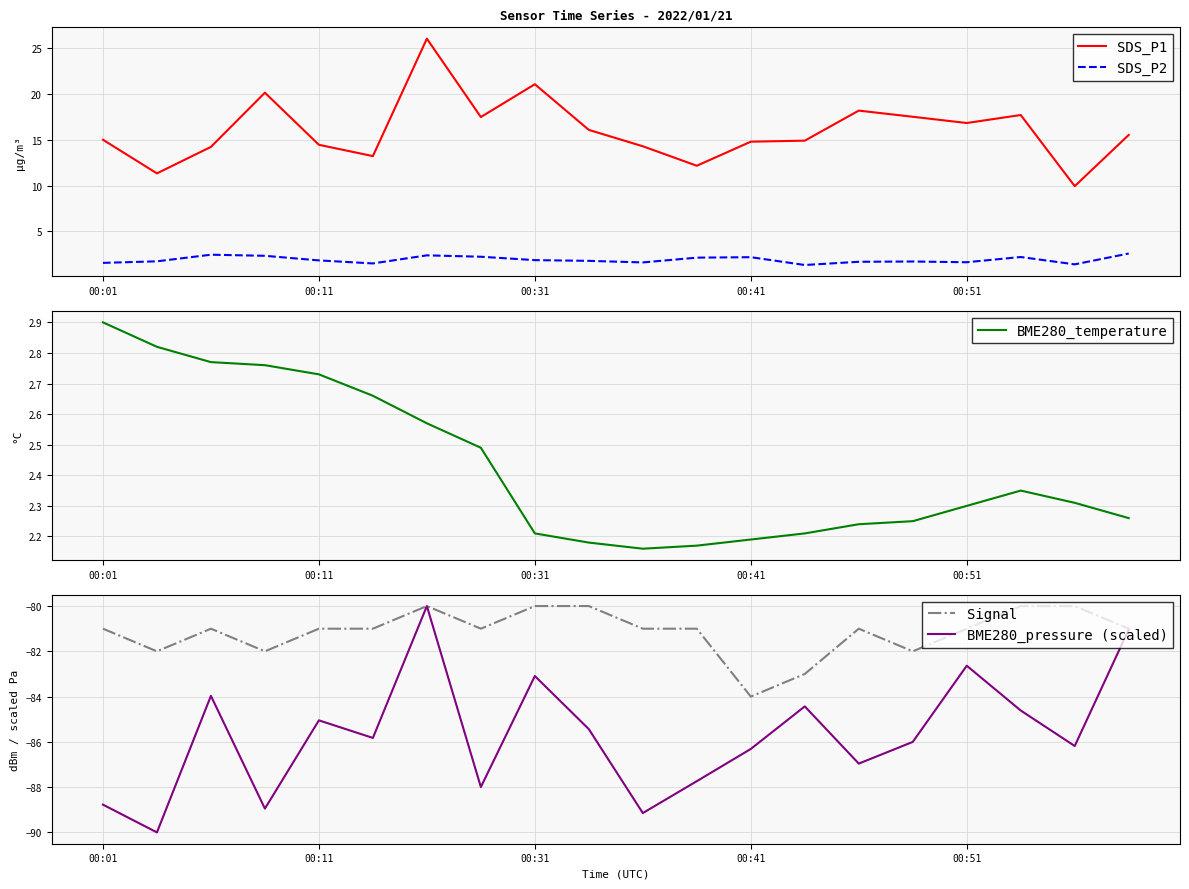

Does the chart display data point markers on the line(s)?

No